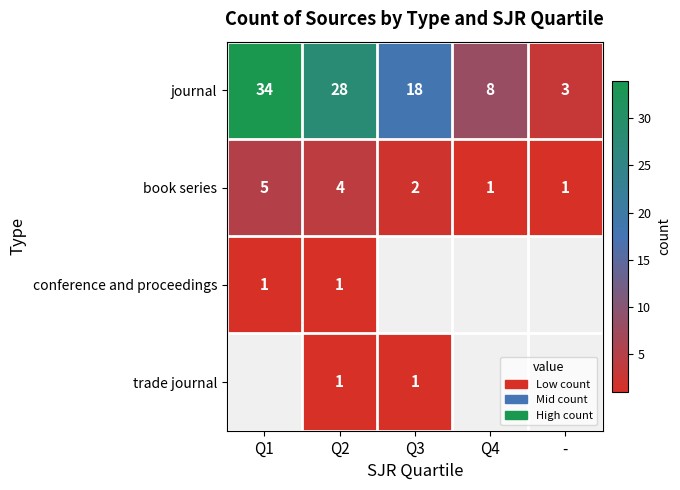

Which has a higher value, Q1 or Q3?

Q1